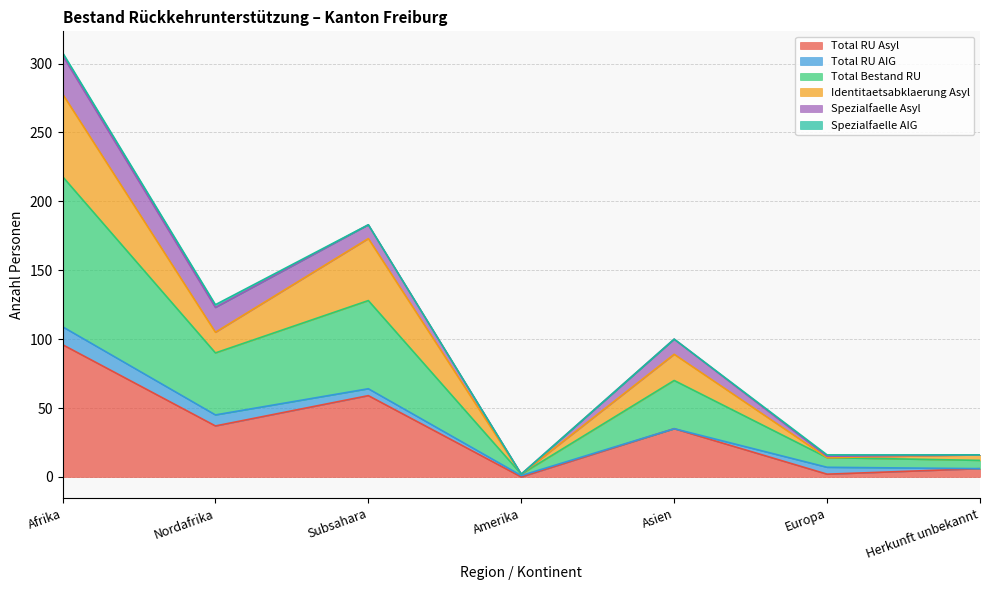

How many lines are shown in the chart?

6